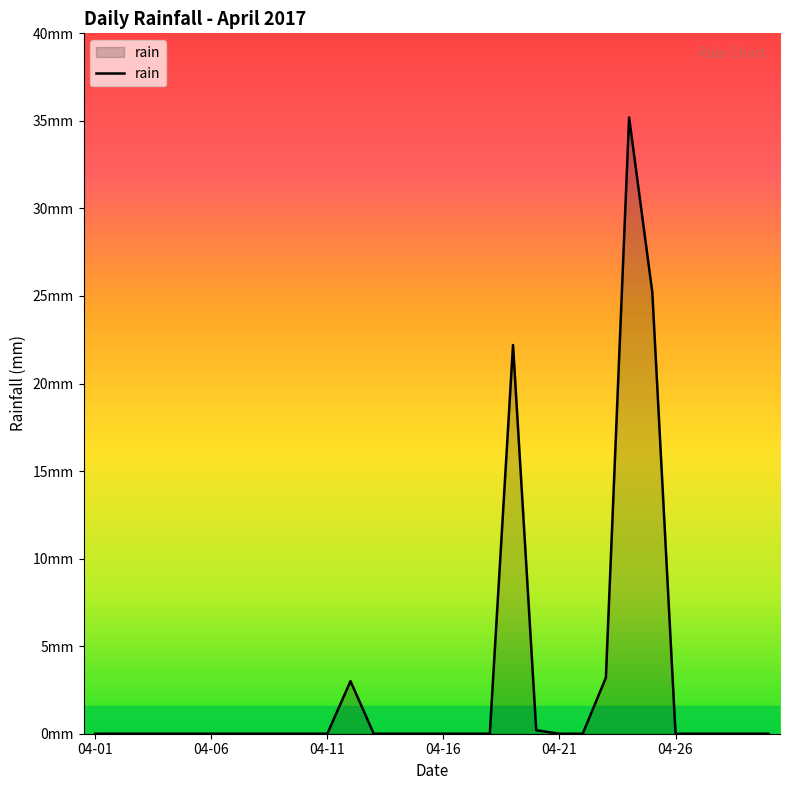

Does the chart display data point markers on the line(s)?

No